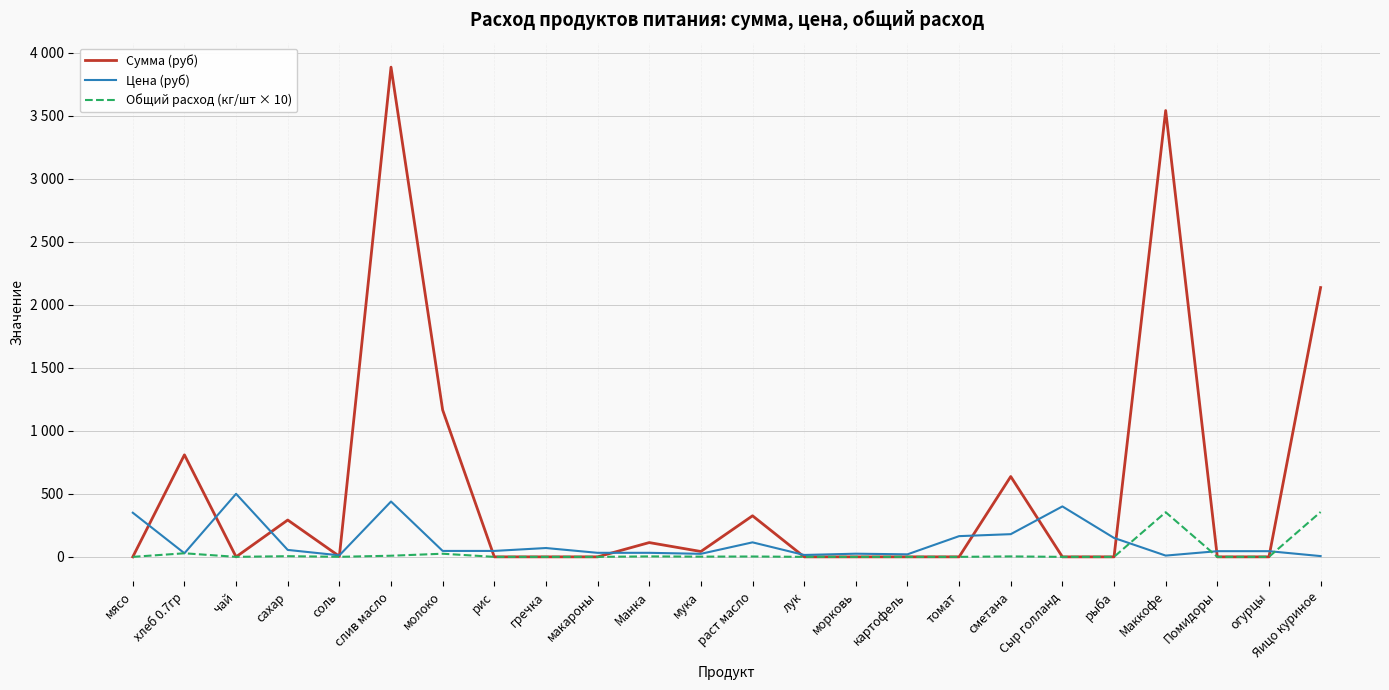

What are all the series names shown in the legend?

Сумма (руб), Цена (руб), Общий расход (кг/шт × 10)